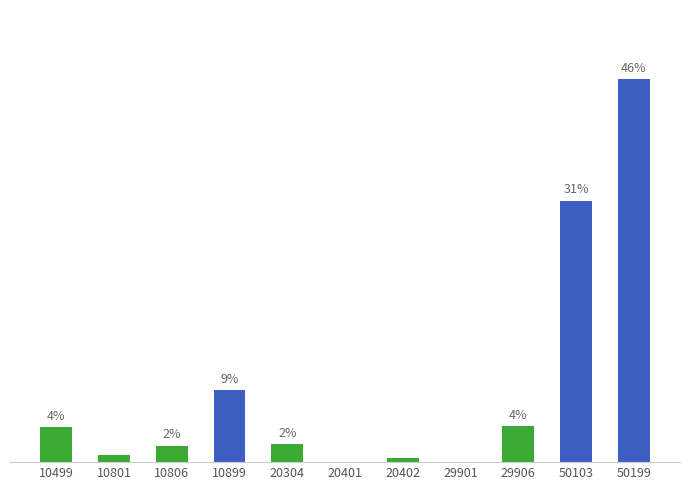

Rank the categories by value from highest to lowest.

50199, 50103, 10899, 29906, 10499, 20304, 10806, 10801, 20402, 29901, 20401